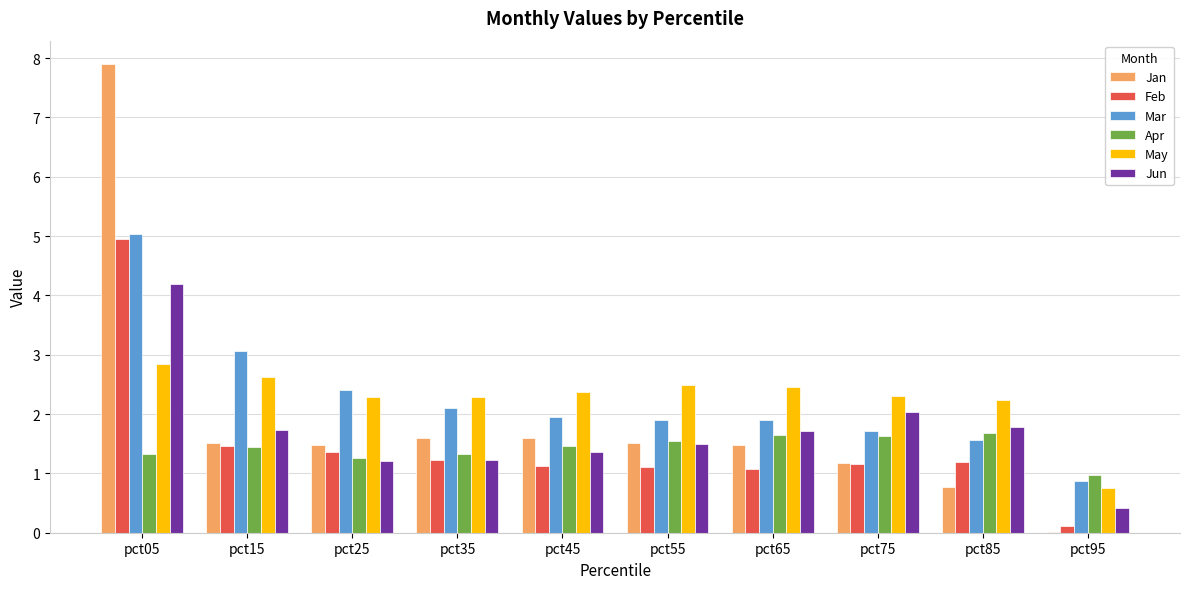

True or false: May has a value of 2.3 at pct35.

True